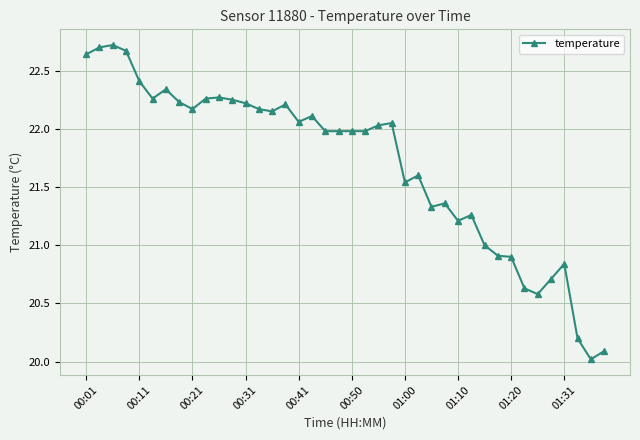

True or false: there are more than 1 points higher than both neighbors.

True